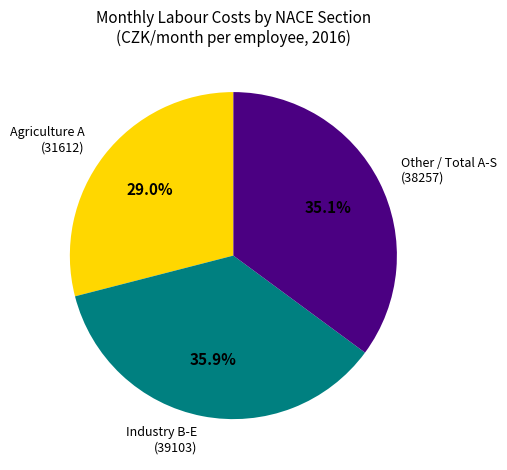

Which has a higher value, Agriculture A (31612) or Industry B-E (39103)?

Industry B-E (39103)